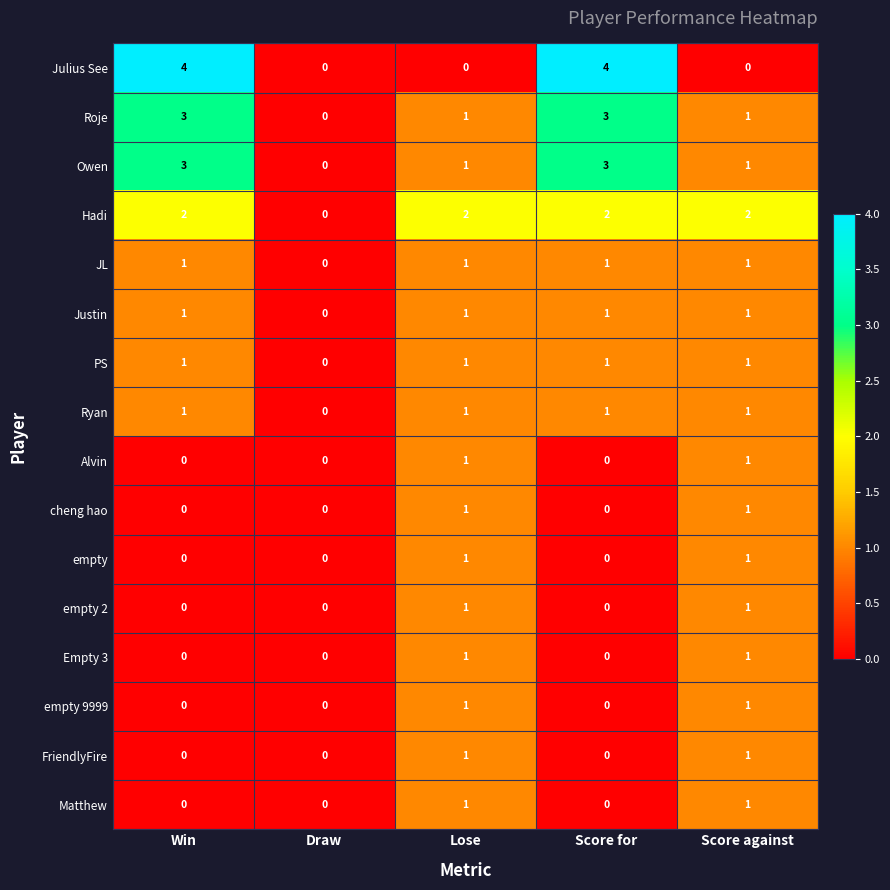

What is the difference between the highest and lowest values at Win?

4